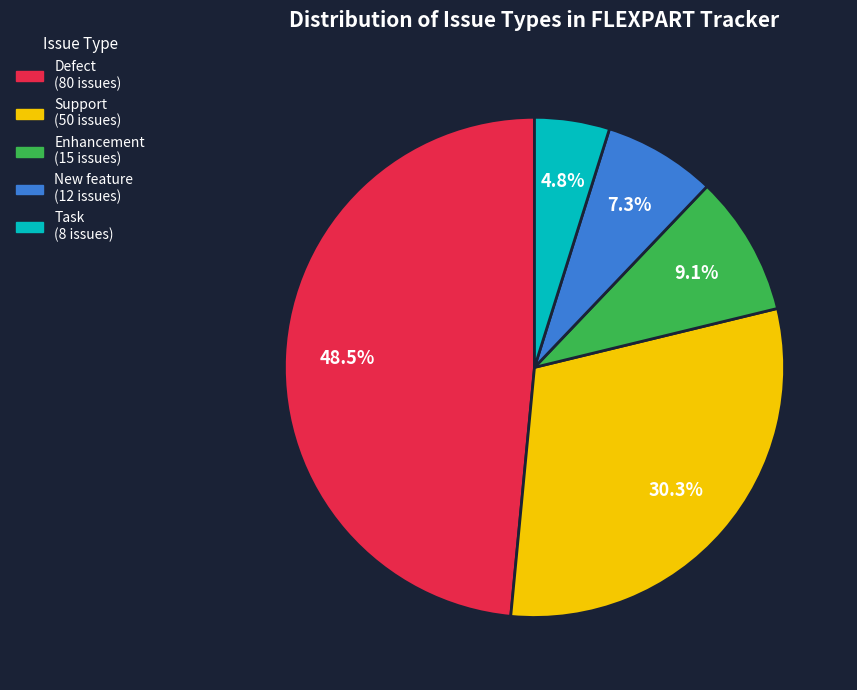

How many slices are in this pie chart?

5